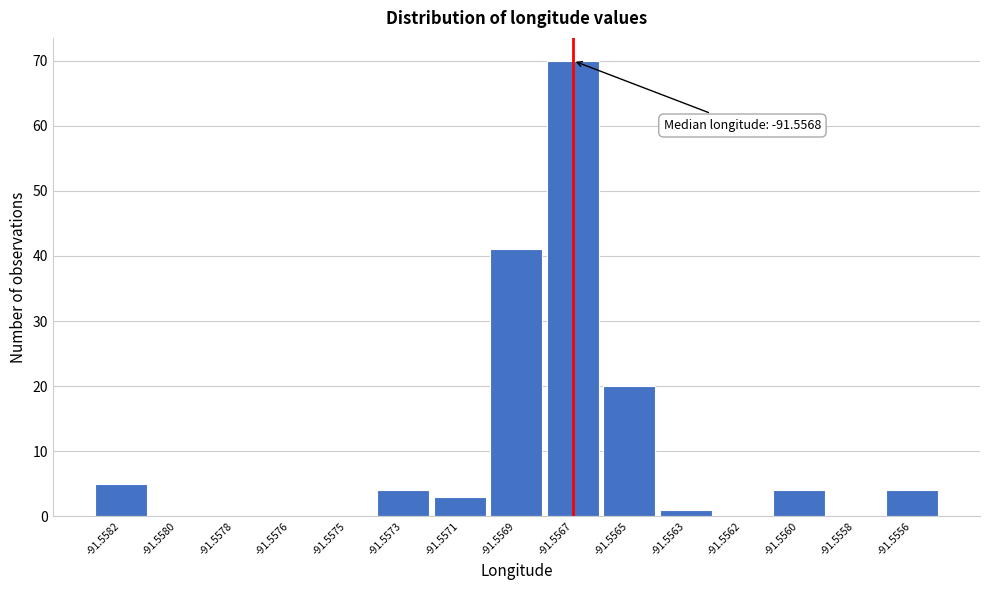

Reading right to left, extract all data points from this chart.

-91.5556=4	-91.5558=0	-91.5560=4	-91.5562=0	-91.5563=1	-91.5565=20	-91.5567=70	-91.5569=41	-91.5571=3	-91.5573=4	-91.5575=0	-91.5576=0	-91.5578=0	-91.5580=0	-91.5582=5